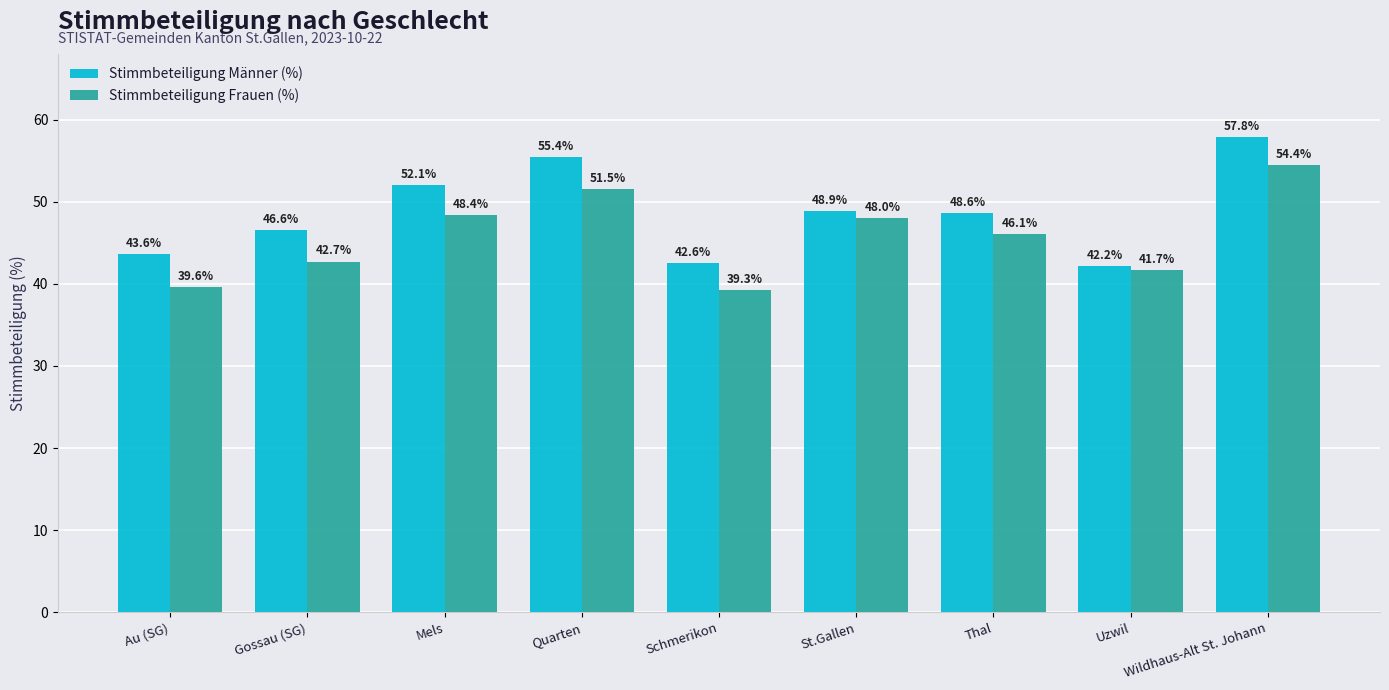

What is the smallest value displayed?

39.3